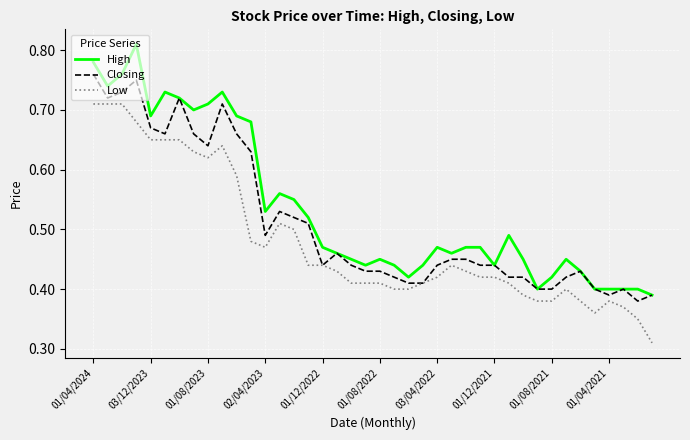

What is the sum of all High values?

21.4